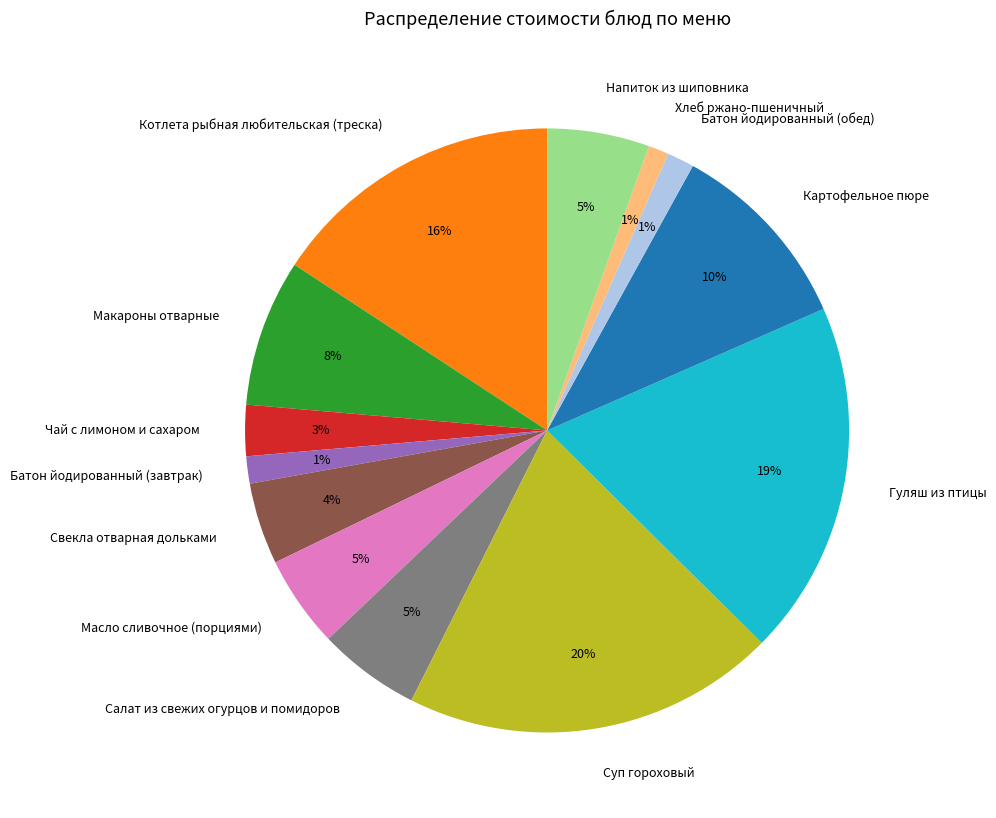

Is Чай с лимоном и сахаром the majority of the pie?

No